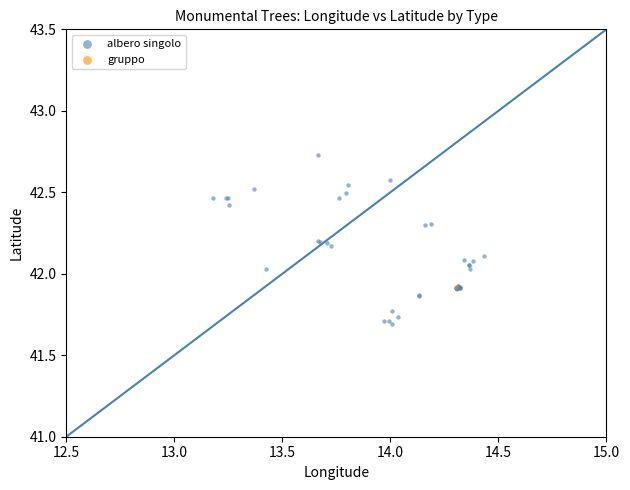

What are all the series names shown in the legend?

albero singolo, gruppo